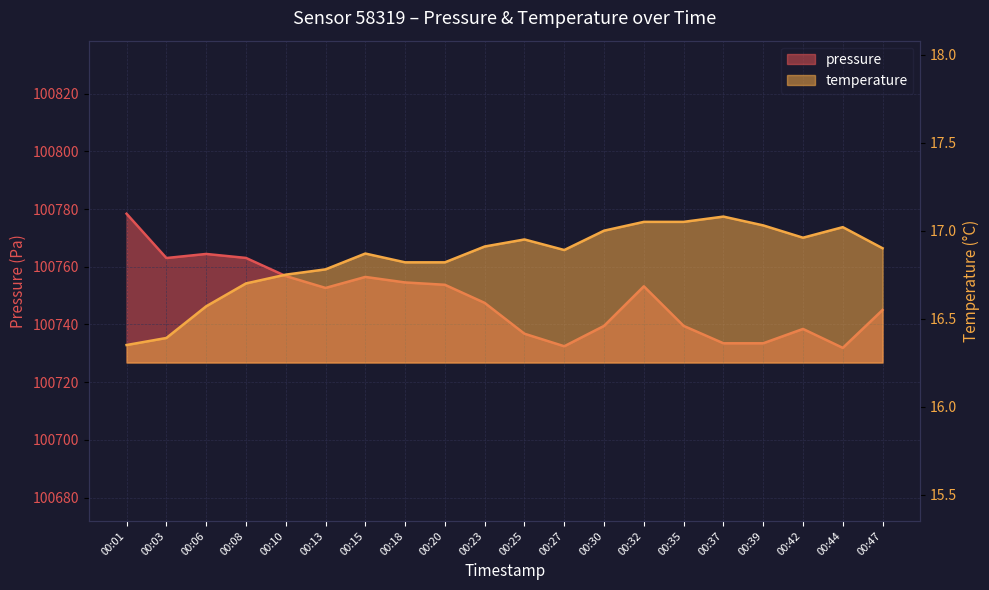

What is the difference between the maximum and minimum values in the temperature series?

0.7